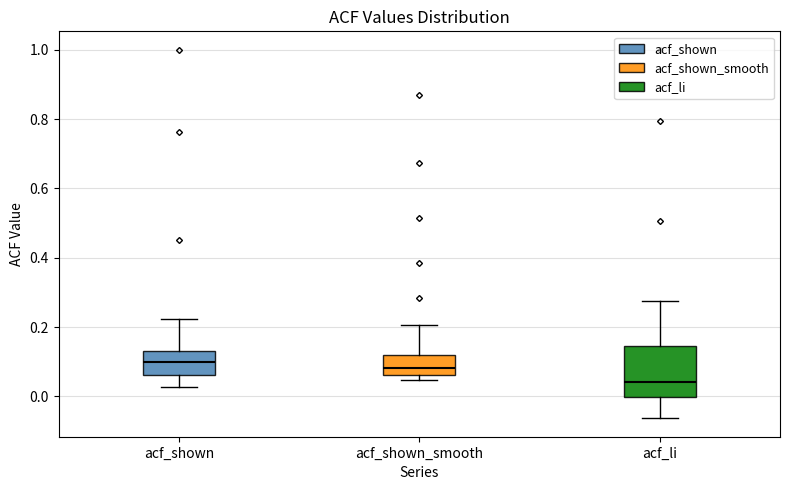

Which box is the tallest, from its lower edge to its upper edge?

acf_li